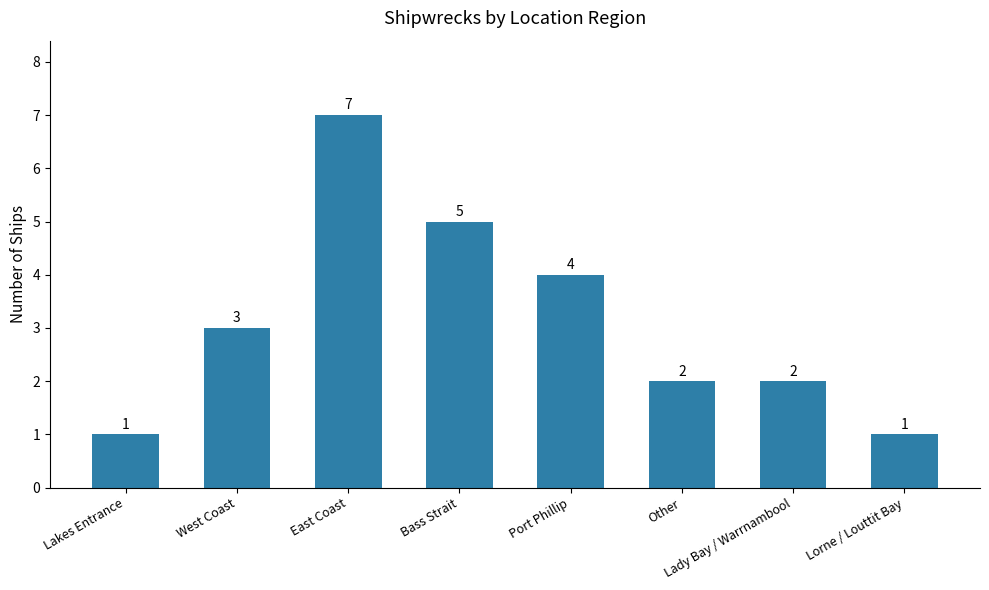

Approximately how many times larger is the value at Lady Bay / Warrnambool compared to East Coast?

0.3